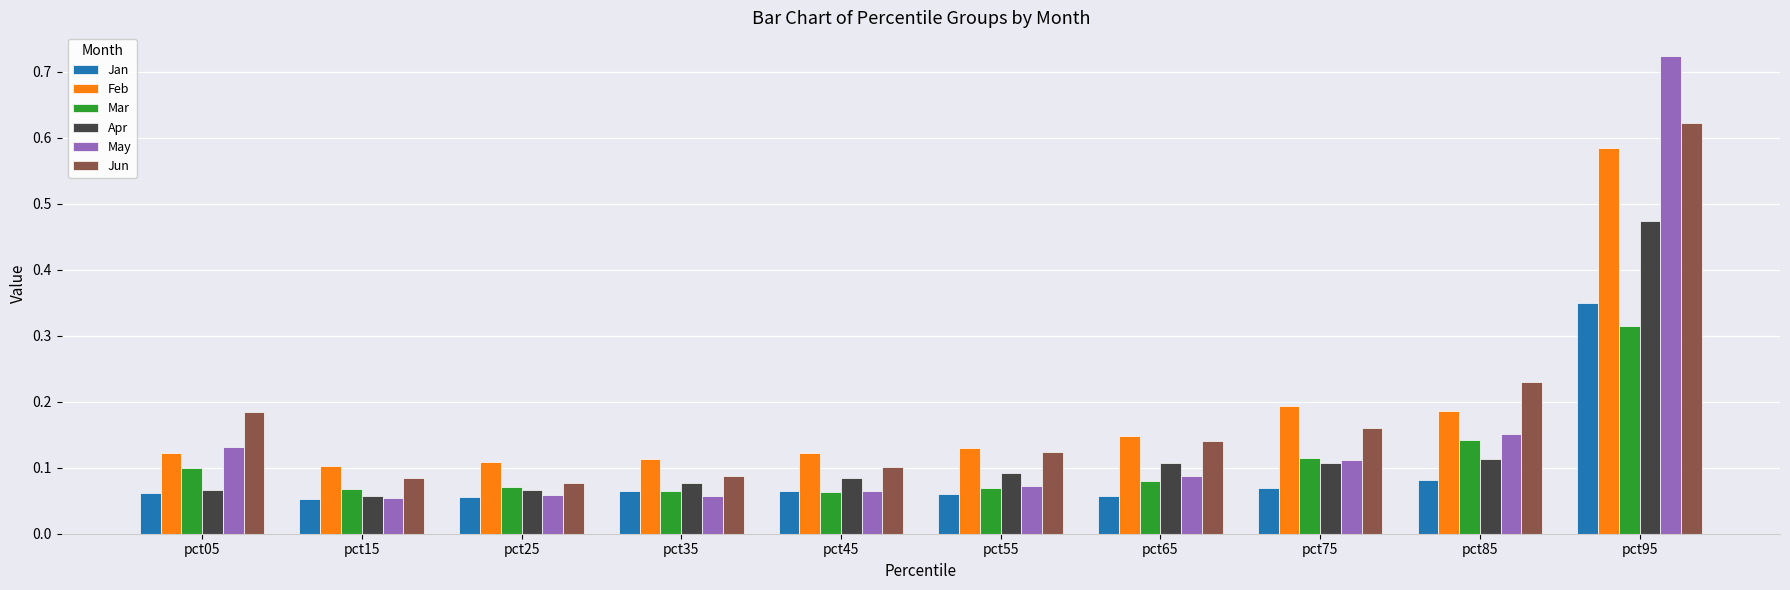

What is the sum of all Jan values?

0.9